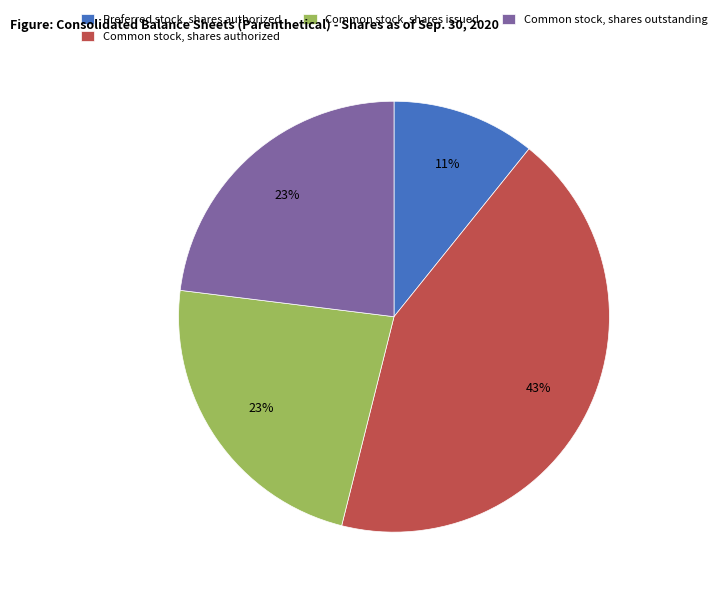

Which category has the smallest portion of the pie?

Preferred stock, shares authorized